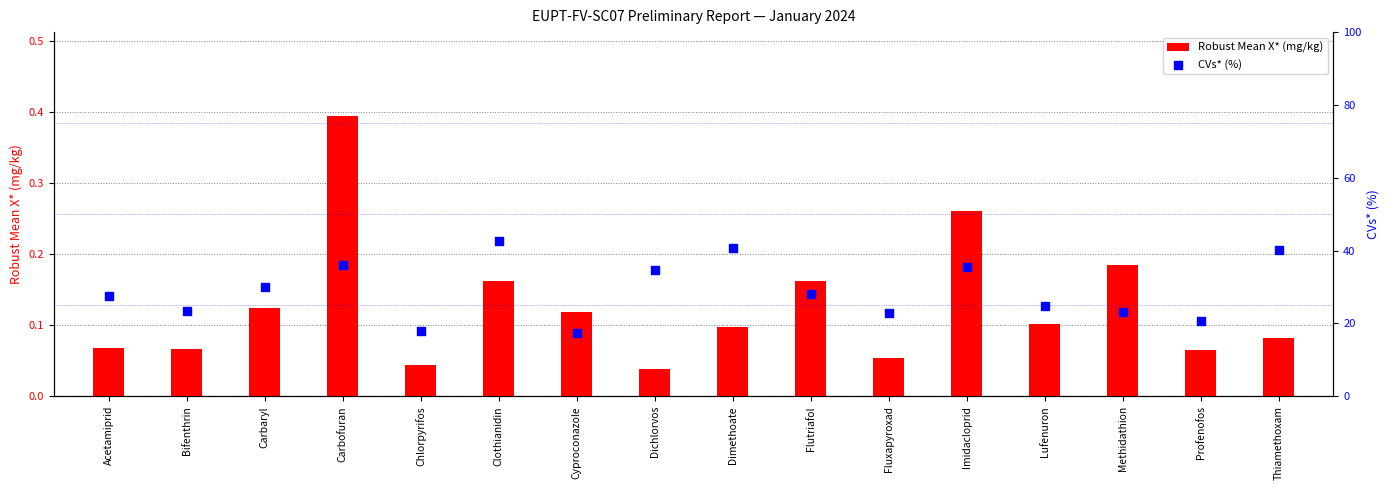

Which series has the largest total across all categories?

CVs* (%)